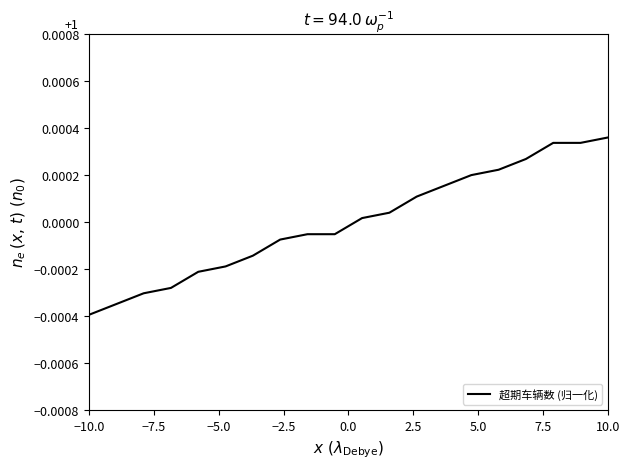

How many values exceed 0?

10